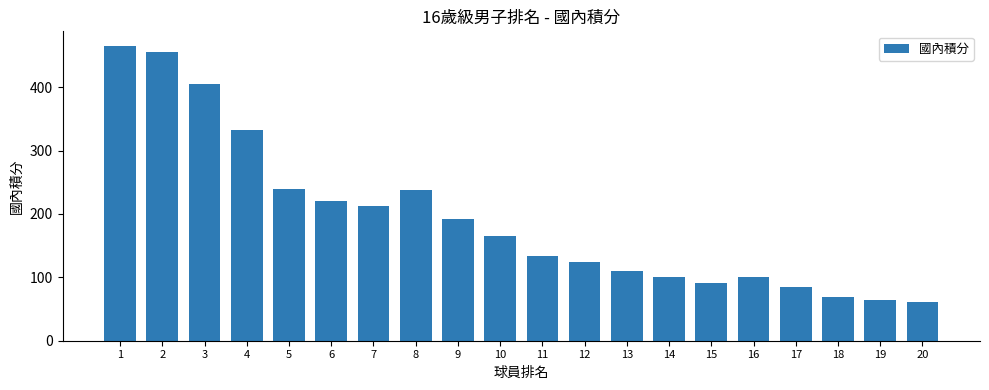

At which label does the data first exceed 165?

1